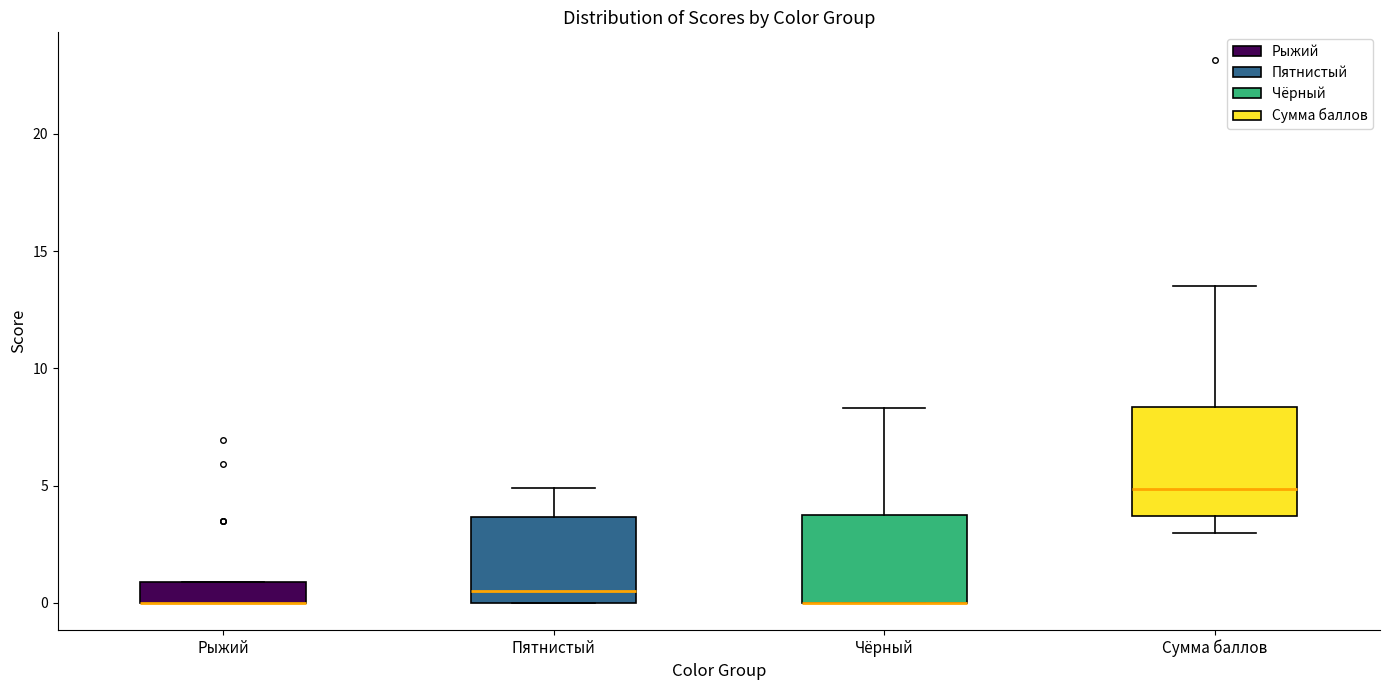

Where is the upper edge of the box for Чёрный on the y-axis? The values are not printed on the chart, so give them approximately, as read against the axis.

4.0